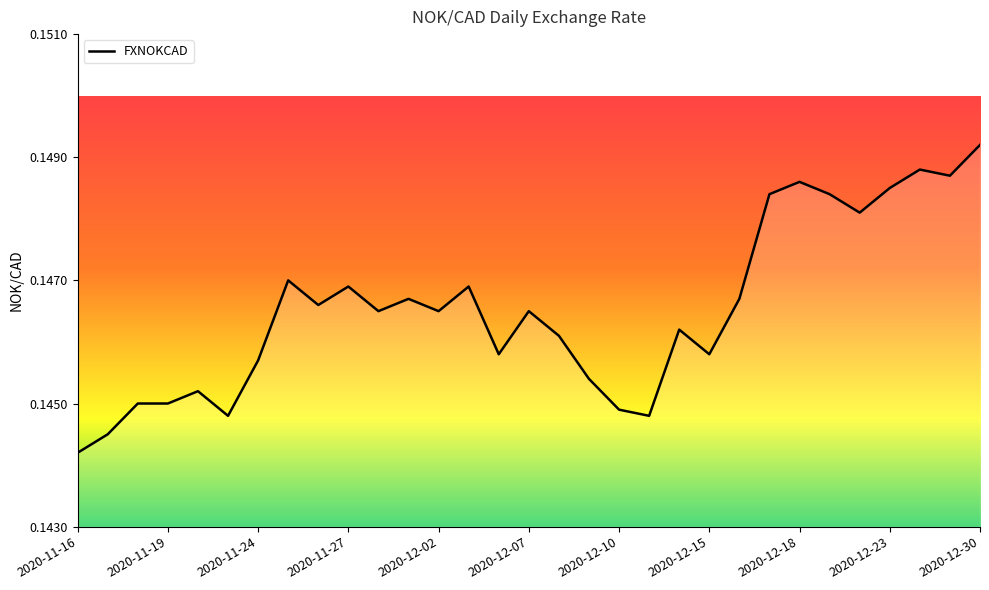

What is the label of the 4th point from the left?

2020-11-19